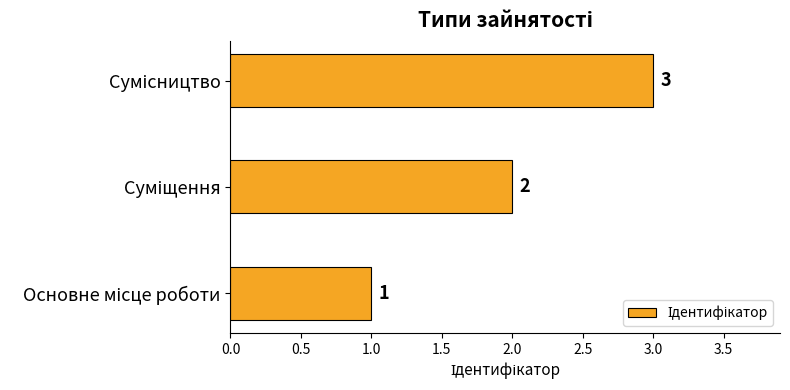

Count the values in the range 1 to 3.

3